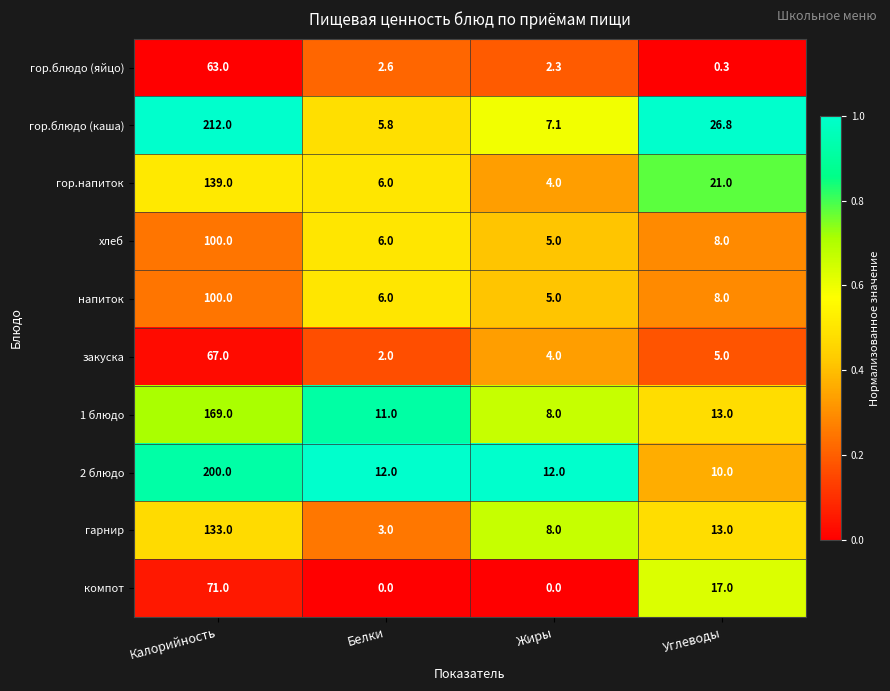

The 1 блюдо series shows 41.5 at Калорийность. True or false?

False